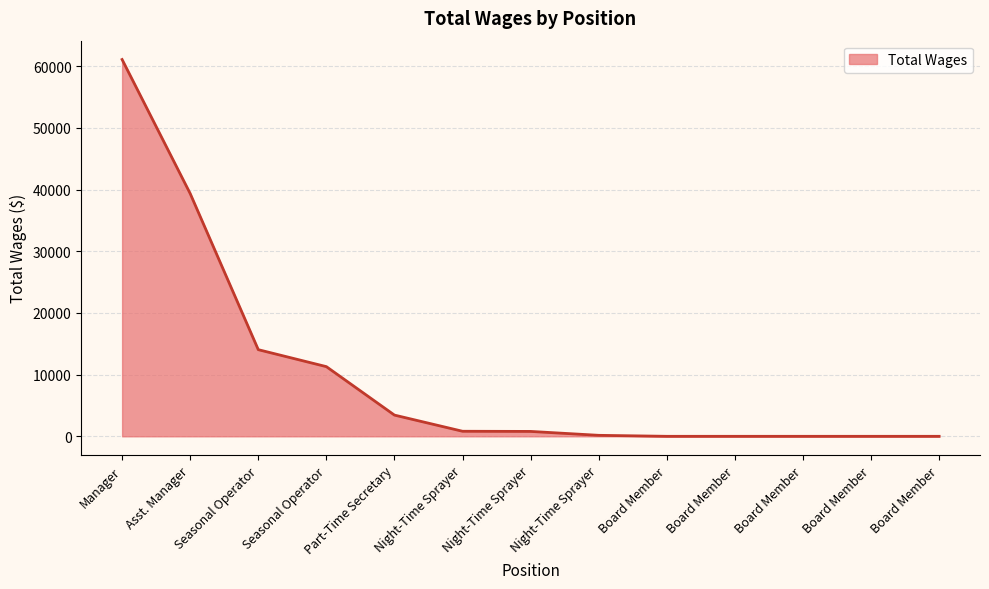

How many lines are shown in the chart?

1